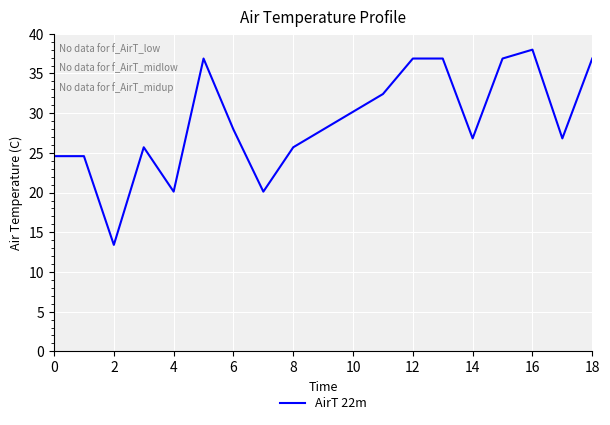

What is the smallest value displayed?

13.4